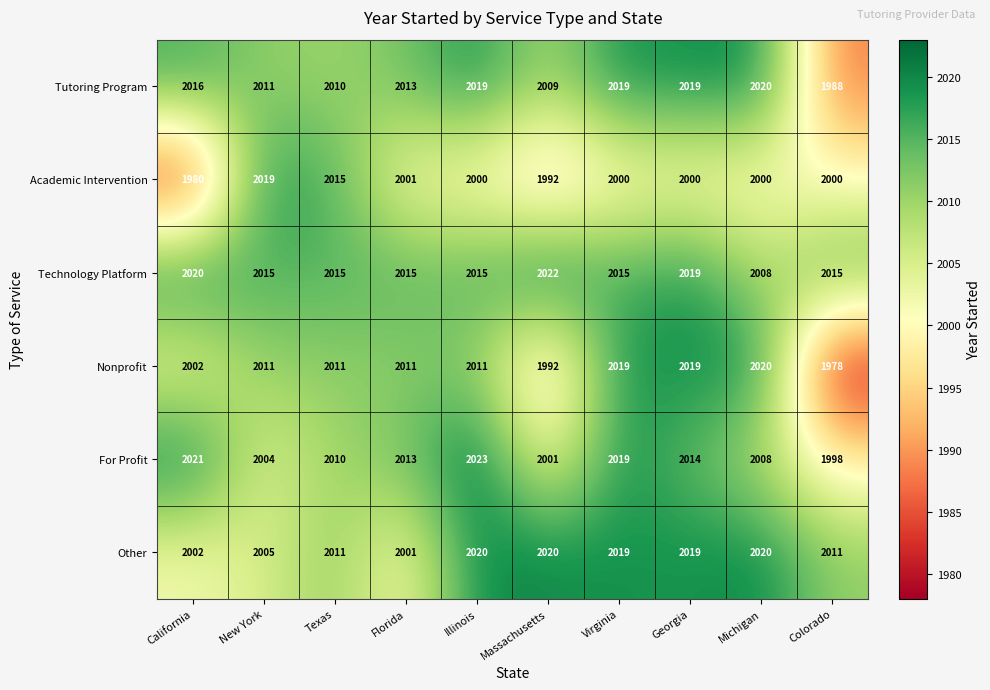

What is the difference between the maximum and minimum values in the Tutoring Program series?

32